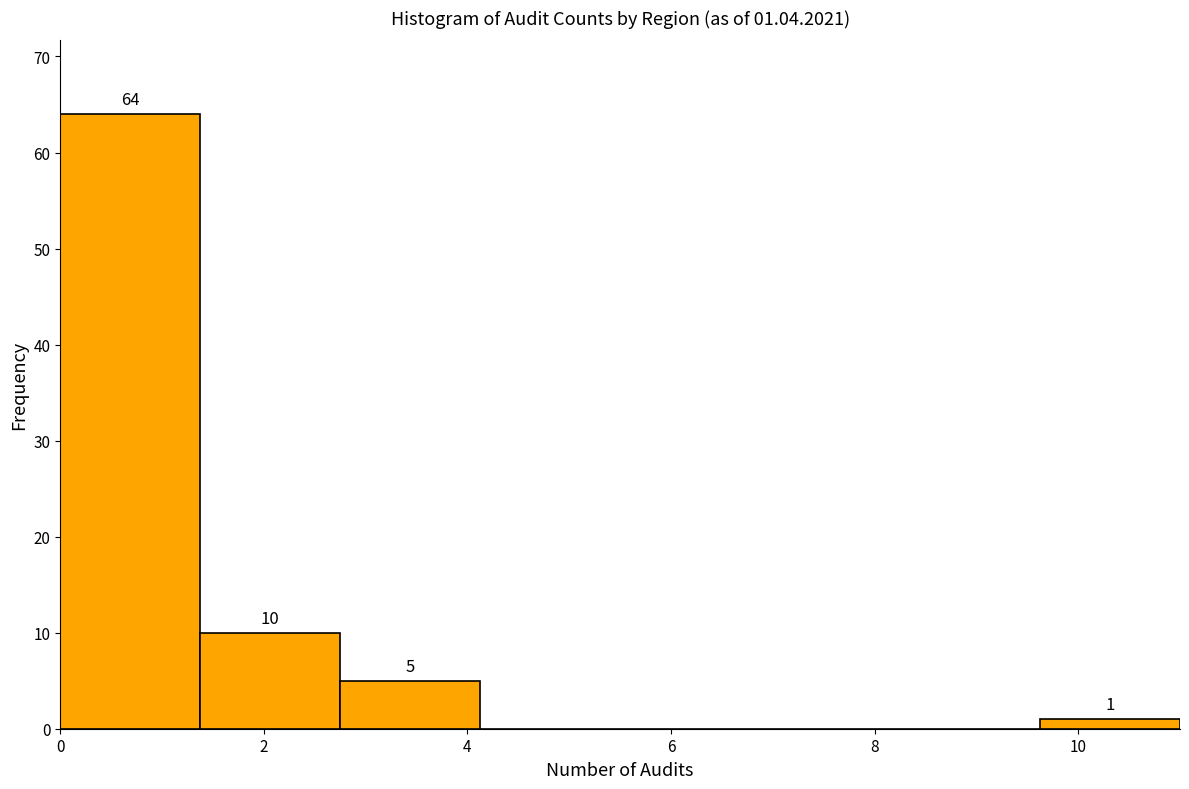

Over which range of the x-axis is the bar tallest?

0.0 to 1.4